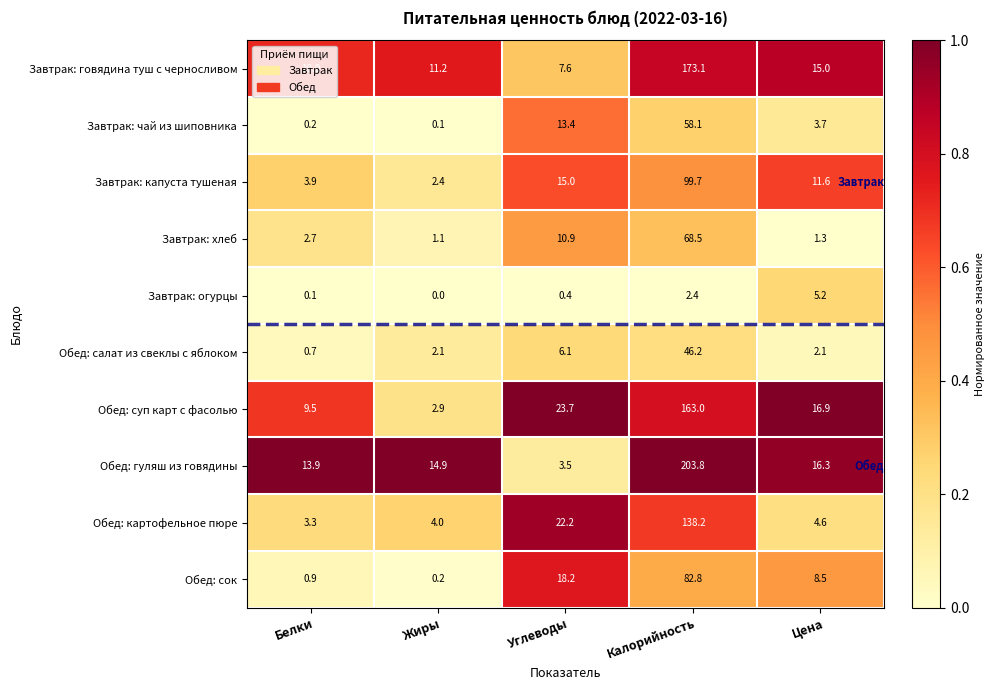

What is the difference between the highest and lowest values at Жиры?

14.9